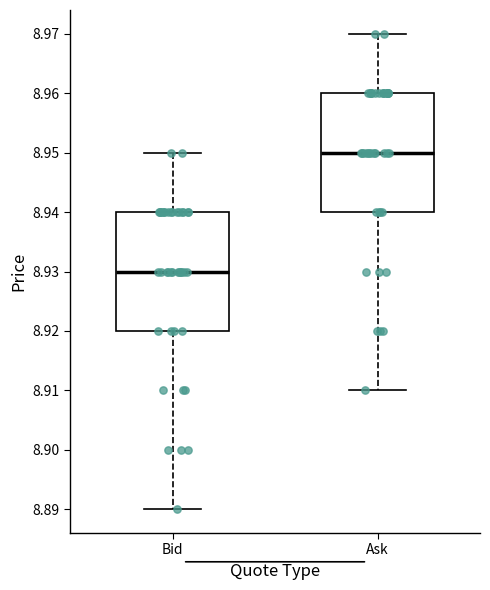

Which box's median line is the highest?

Ask